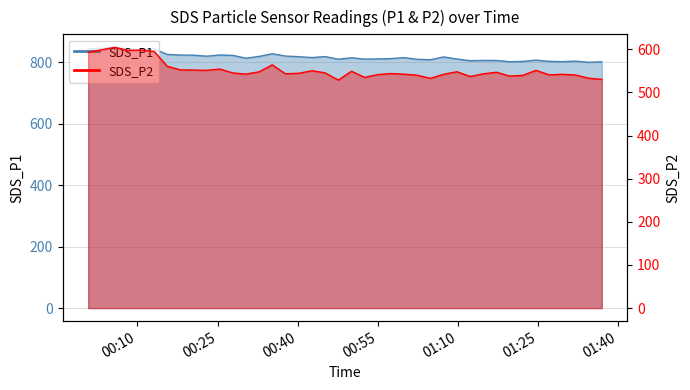

Is it true that SDS_P1 equals 843.0 at 00:10?

True